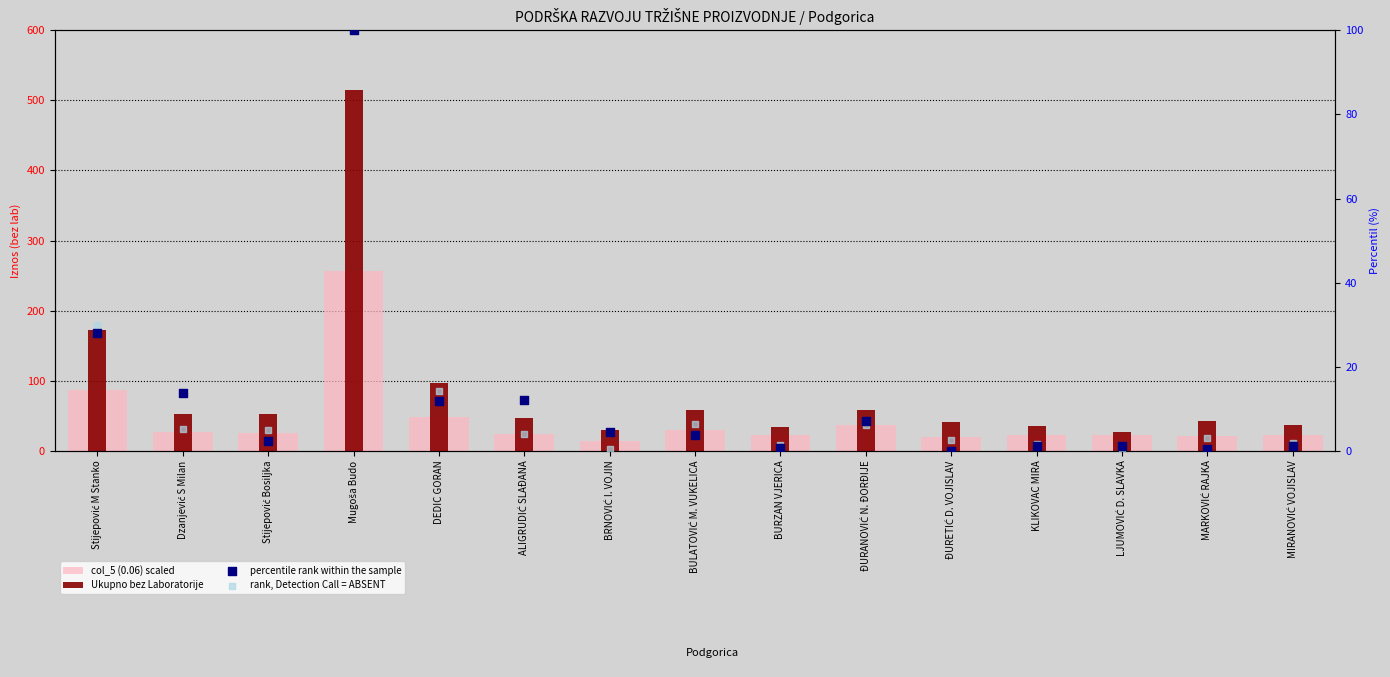

Which series has the widest spread of Y values?

Ukupno bez Laboratorije